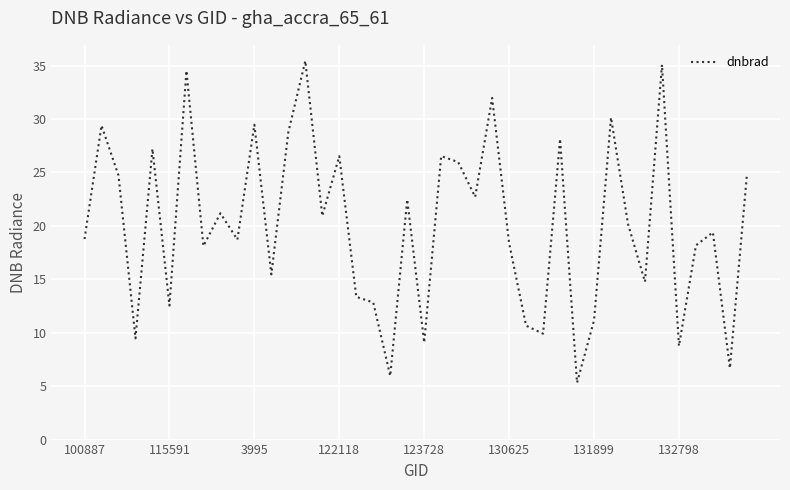

What is the minimum value shown in the chart?

5.3